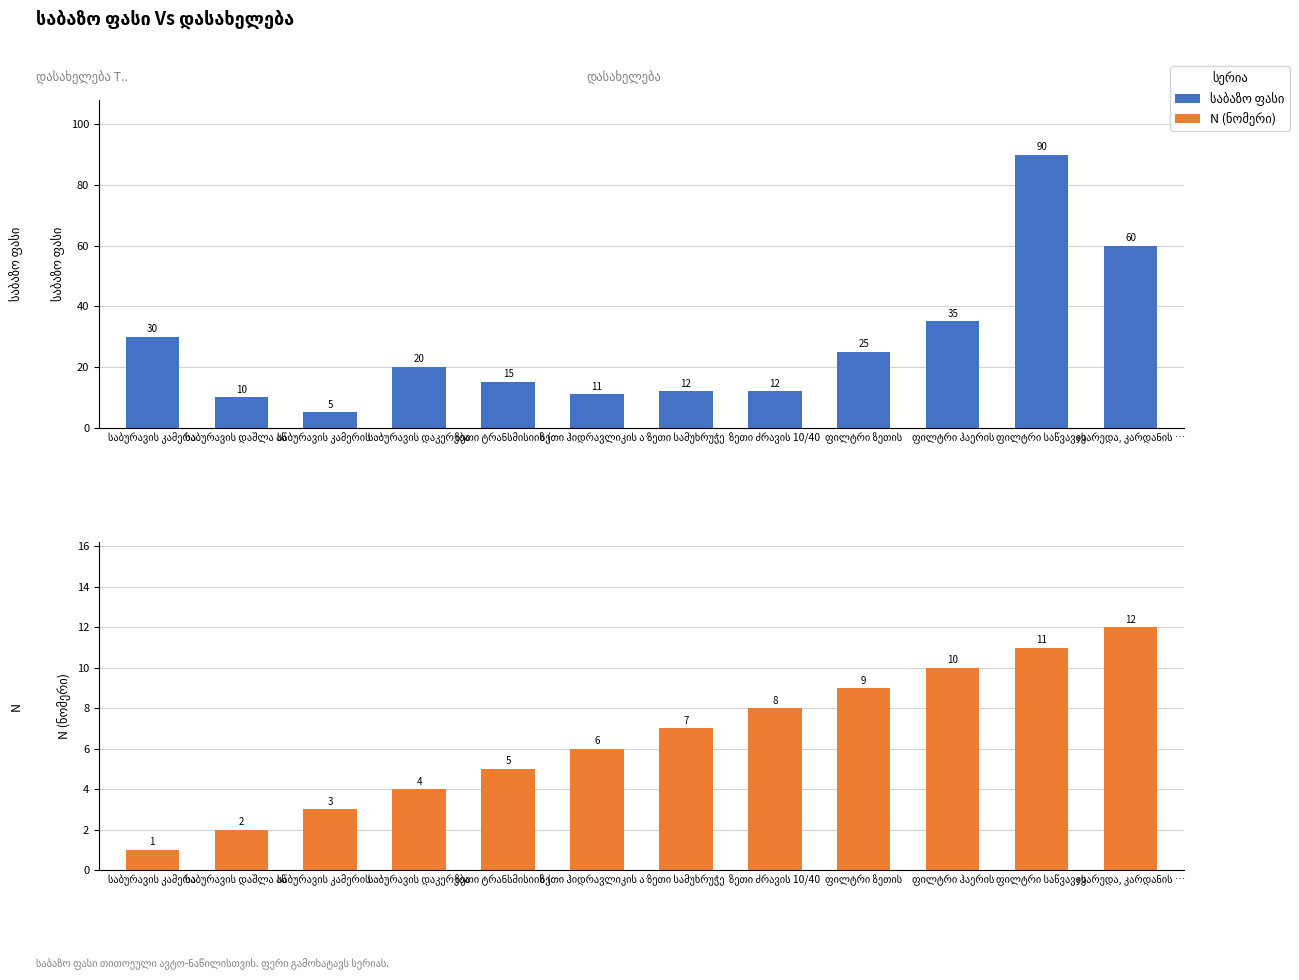

What is the value of the N (ნომერი) bar at the 11th from the left?

11